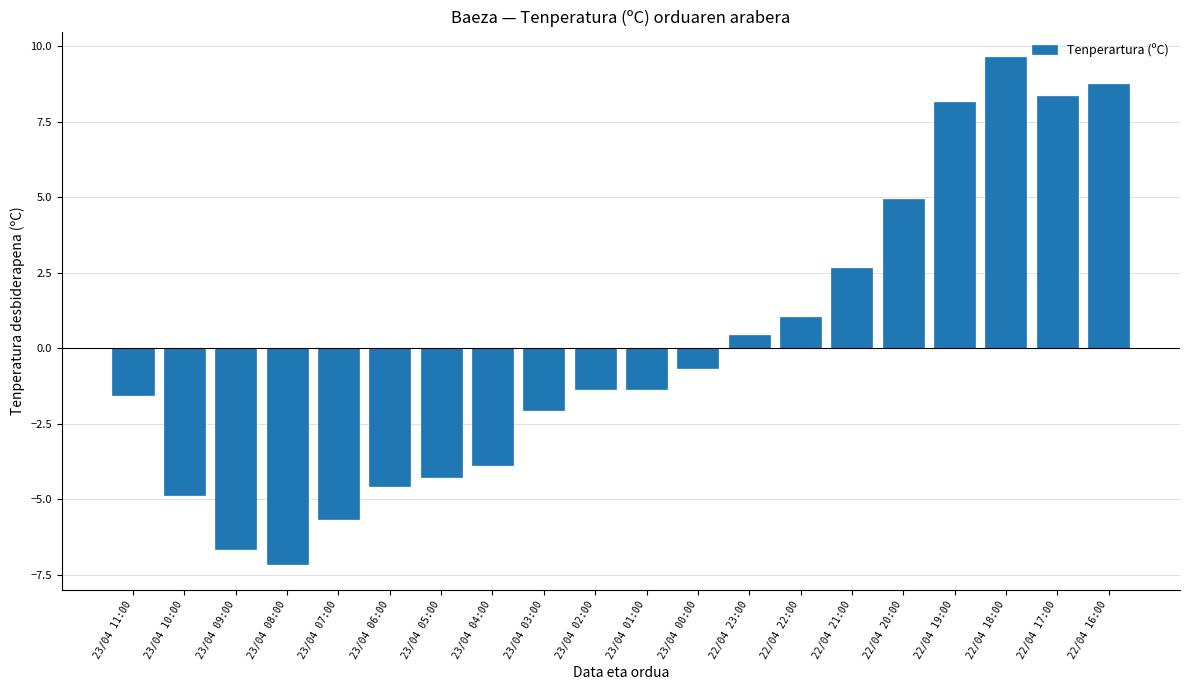

Which category has the lowest value across all series?

23/04 08:00